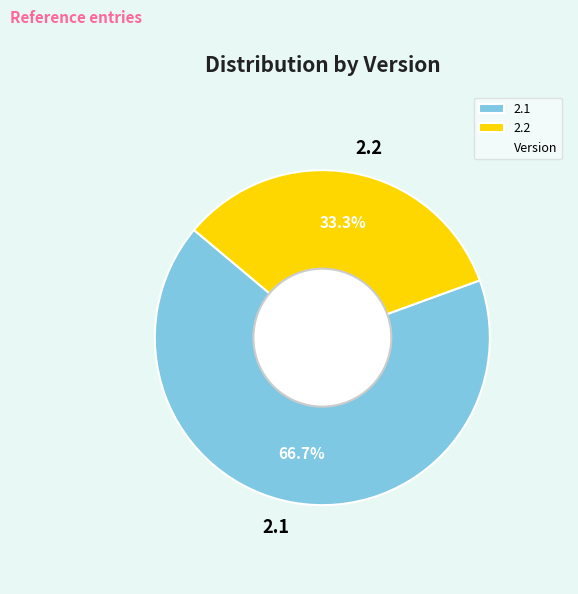

Does 2.2 represent more than half of the total?

No